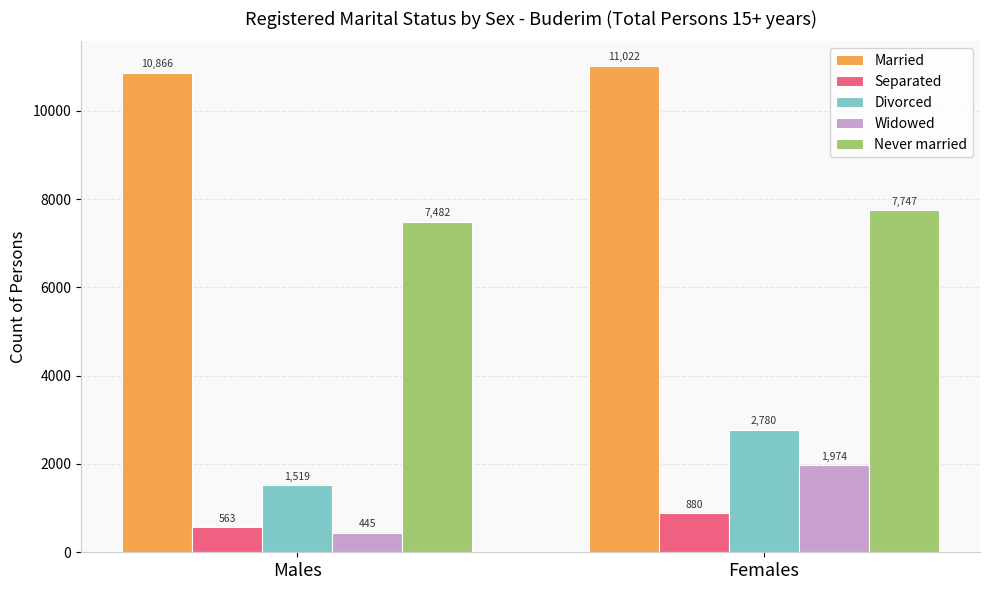

What is the difference between the Separated values at Males and Females?

317